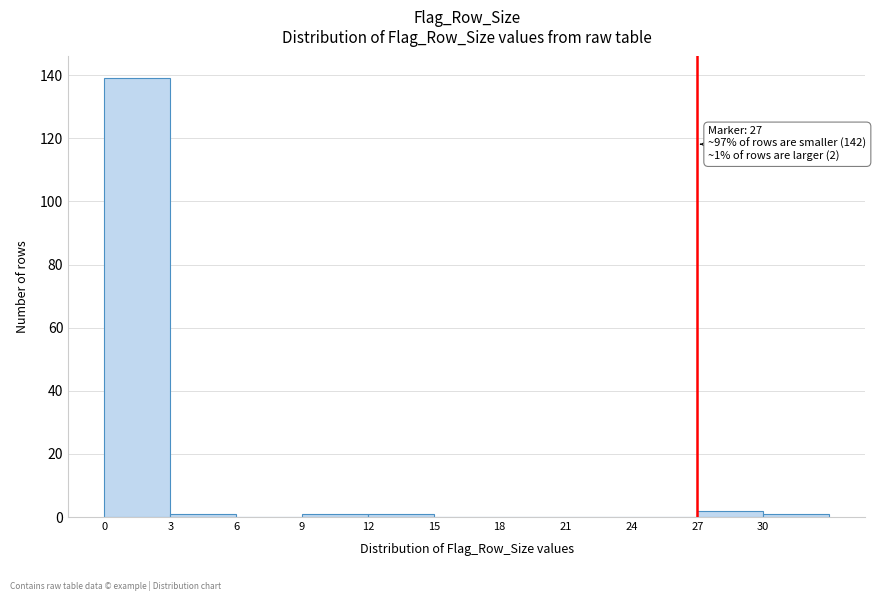

Over which range of the x-axis is the bar tallest?

0 to 3